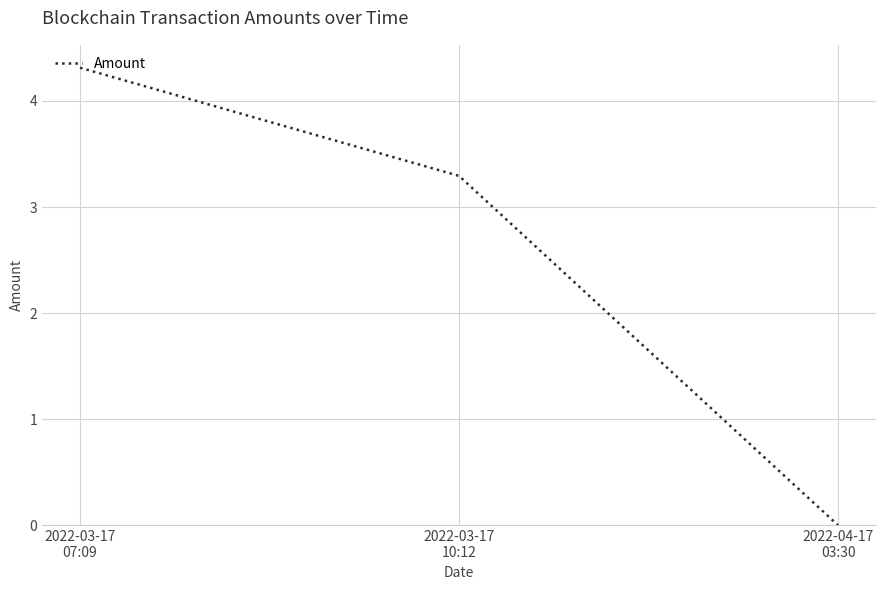

What position from the left is 2022-03-17
07:09?

1